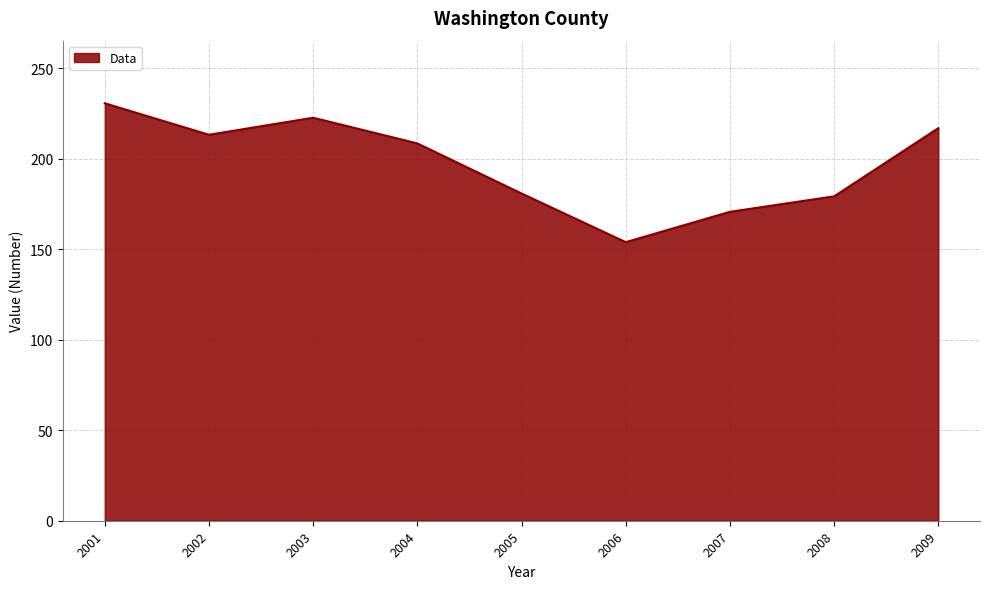

Between 2009 and 2008, which is larger?

2009